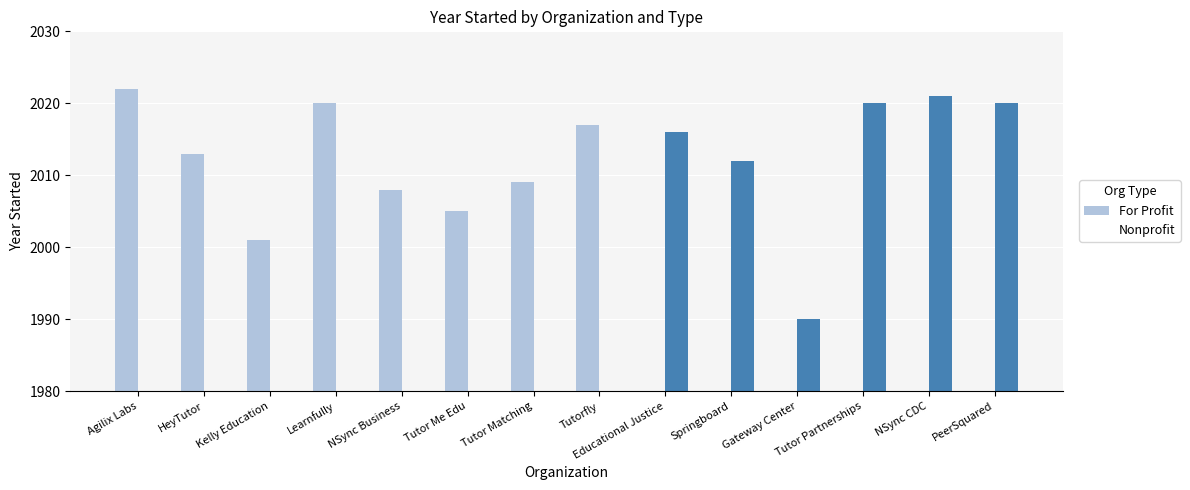

Reading right to left, list all the values displayed in this chart.

For Profit: 0	0	0	0	0	0	2017	2009	2005	2008	2020	2001	2013	2022
Nonprofit: 2020	2021	2020	1990	2012	2016	0	0	0	0	0	0	0	0